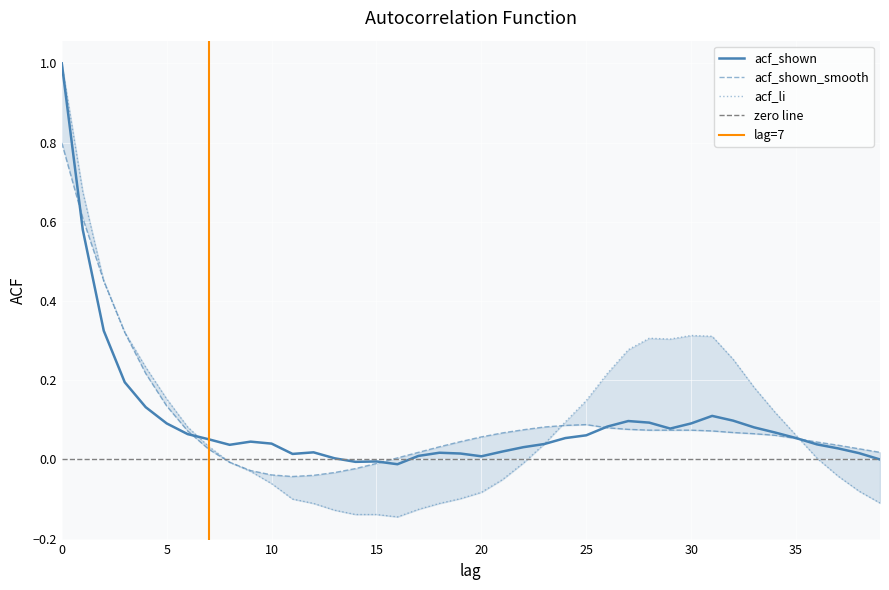

What is the difference between the maximum and minimum values in the acf_shown_smooth series?

0.8